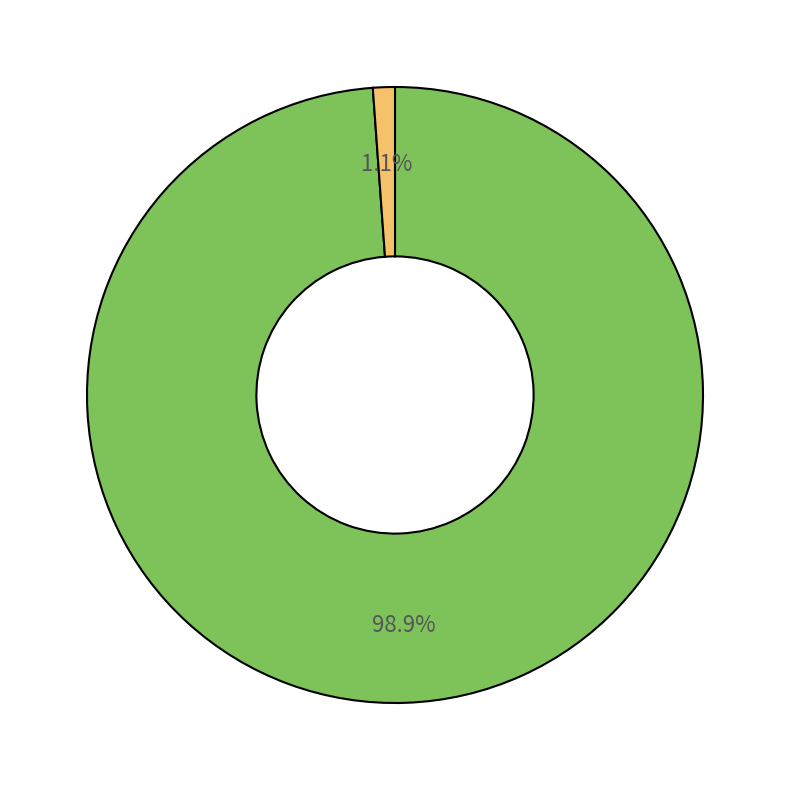

Count the number of slices in the pie.

2